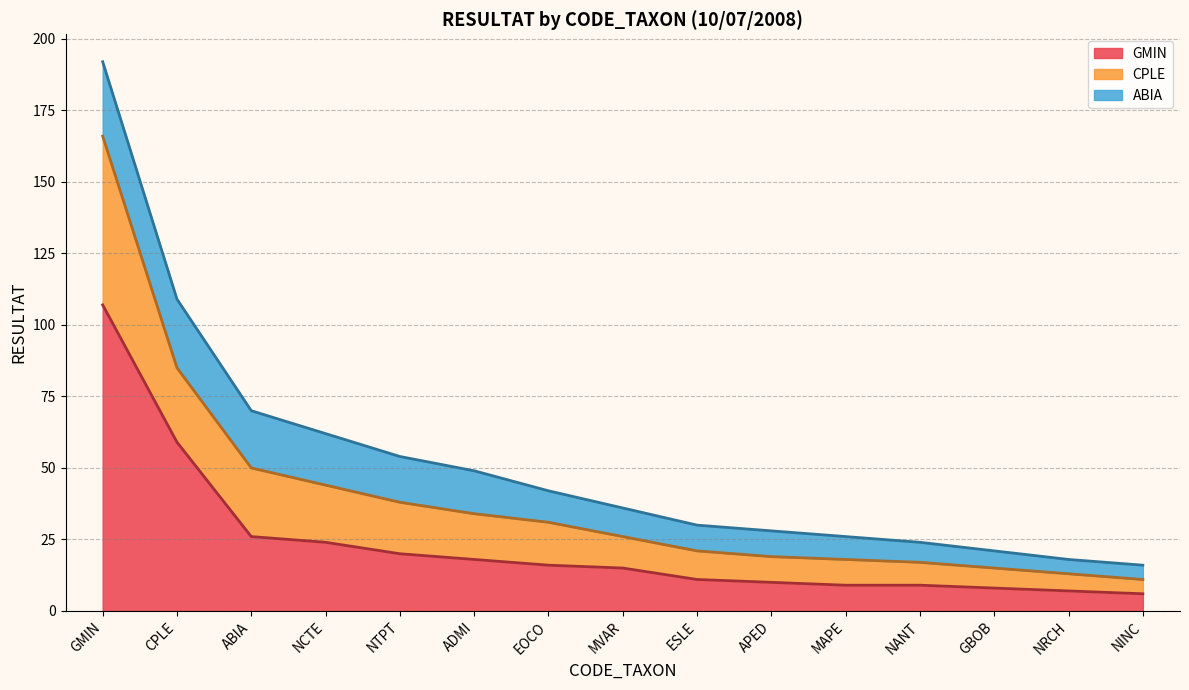

What is the total value across all series at NRCH?

18